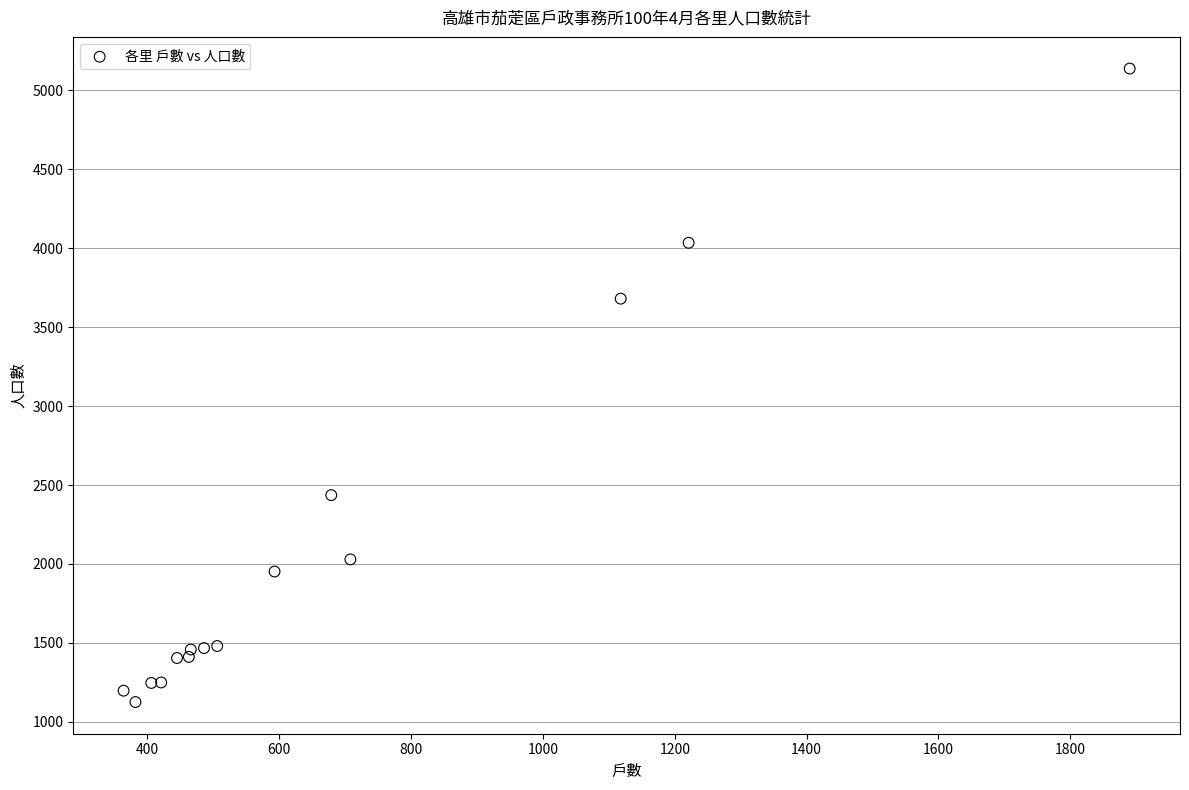

What Y value in the scatter plot is closest to 3132?

3681